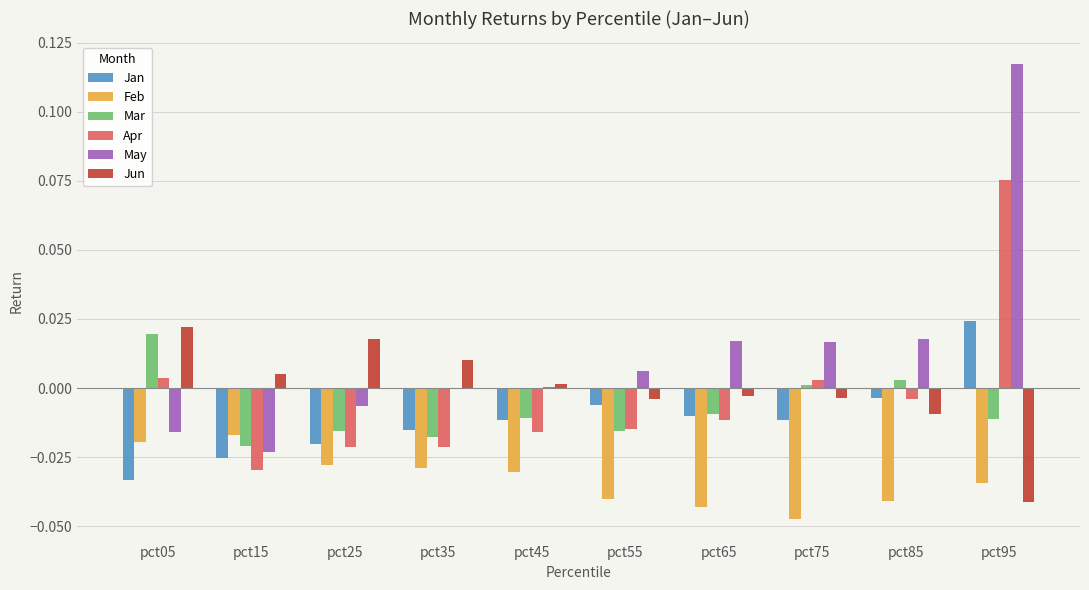

Which series has the largest total across all categories?

May